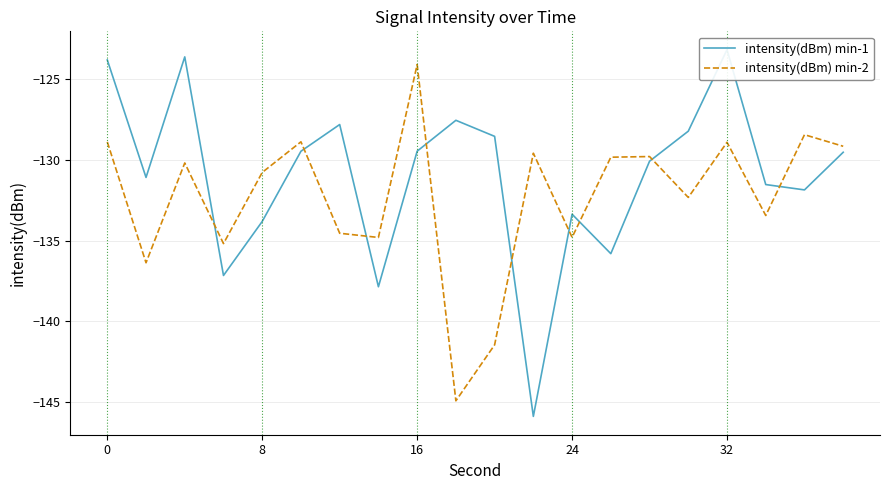

What is the minimum value shown in the chart?

-145.9